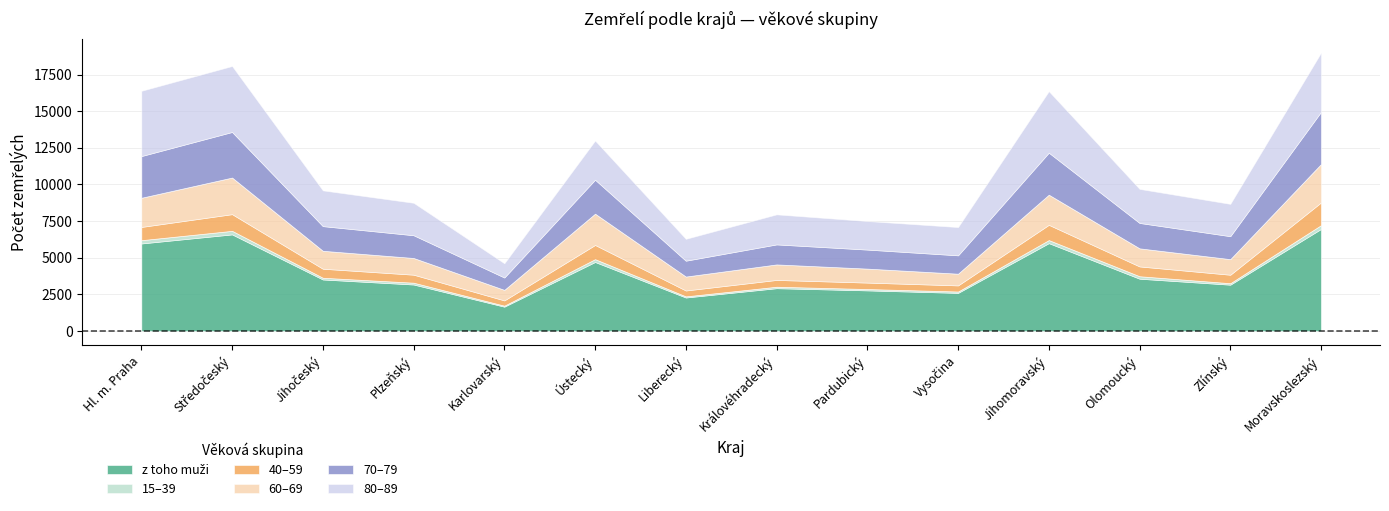

Rank the series by their maximum value, from lowest to highest.

15–39, 40–59, 60–69, 70–79, 80–89, z toho muži